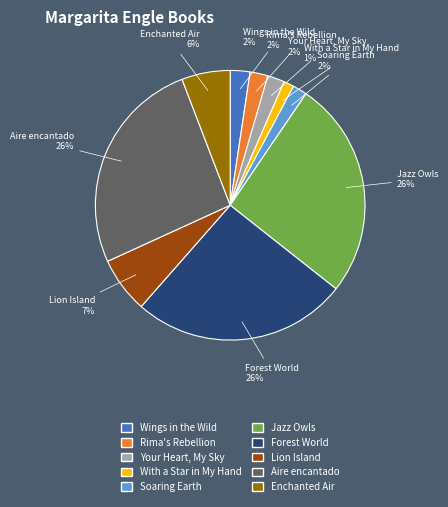

Do Enchanted Air and Soaring Earth together represent more than half of the pie?

No